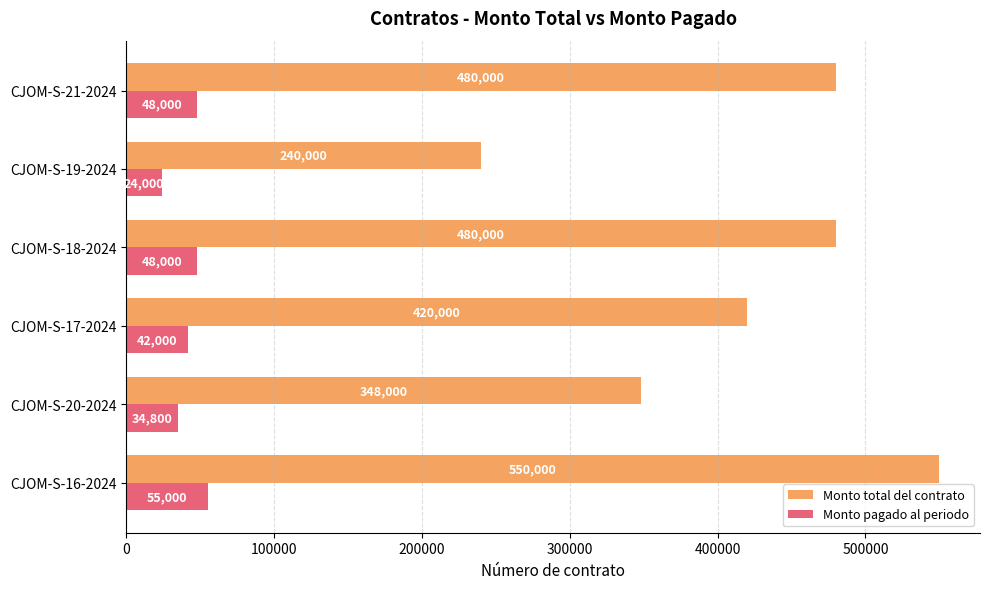

True or false: Monto total del contrato has a value of 361834 at CJOM-S-19-2024.

False